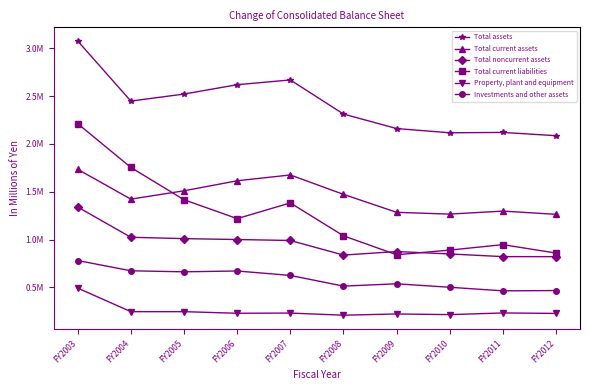

Does the chart have visible grid lines?

No